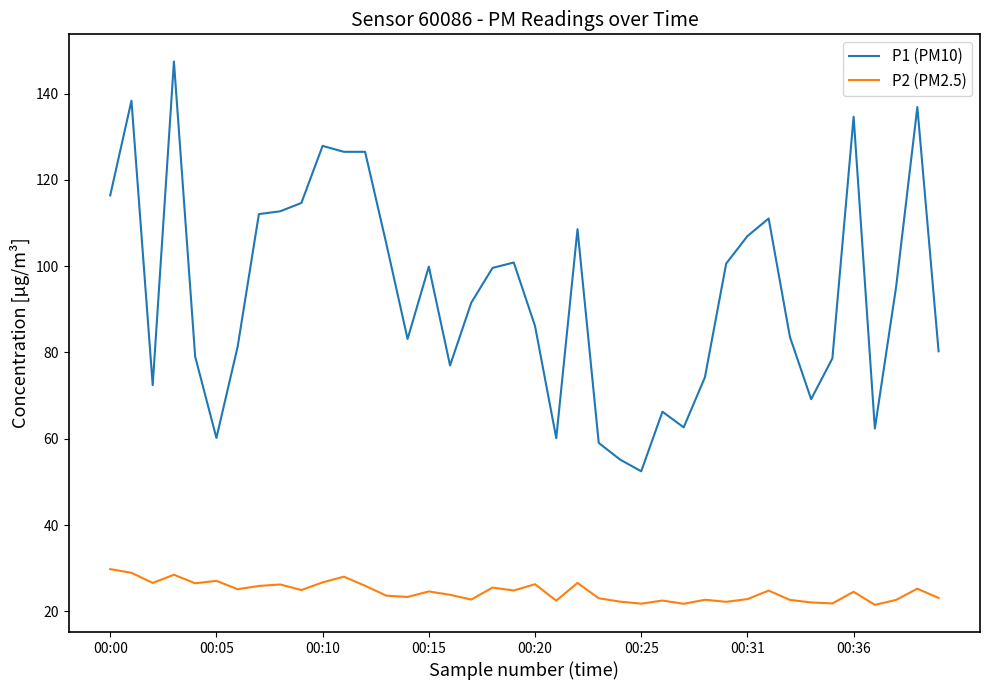

How many values in the P1 (PM10) series exceed 95?

20